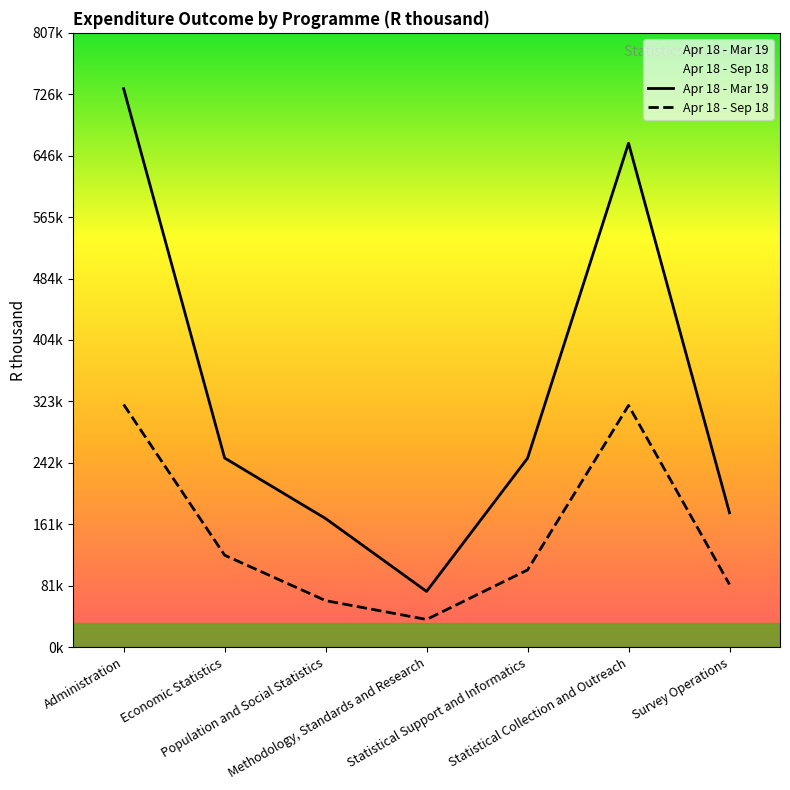

Reading left to right, what are all the values shown in this chart?

Apr 18 - Mar 19: Administration=733804	Economic Statistics=248491	Population and Social Statistics=168917	Methodology, Standards and Research=73166	Statistical Support and Informatics=248186	Statistical Collection and Outreach=662153	Survey Operations=176418
Apr 18 - Sep 18: Administration=318780	Economic Statistics=120771	Population and Social Statistics=61041	Methodology, Standards and Research=36304	Statistical Support and Informatics=101336	Statistical Collection and Outreach=317541	Survey Operations=82259